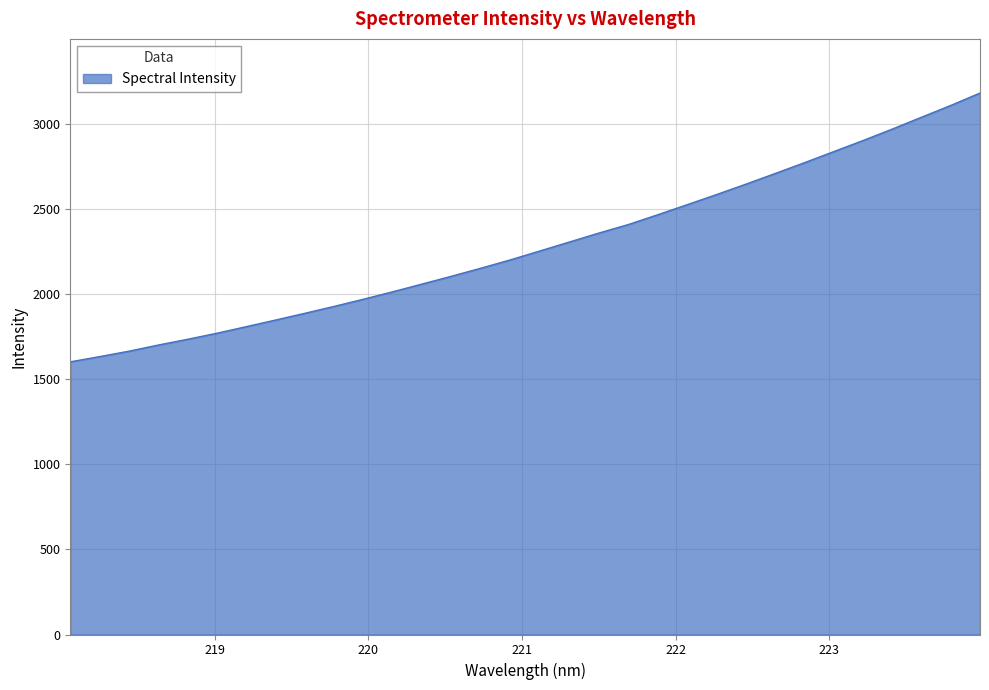

What is the maximum value shown in the chart?

3178.9